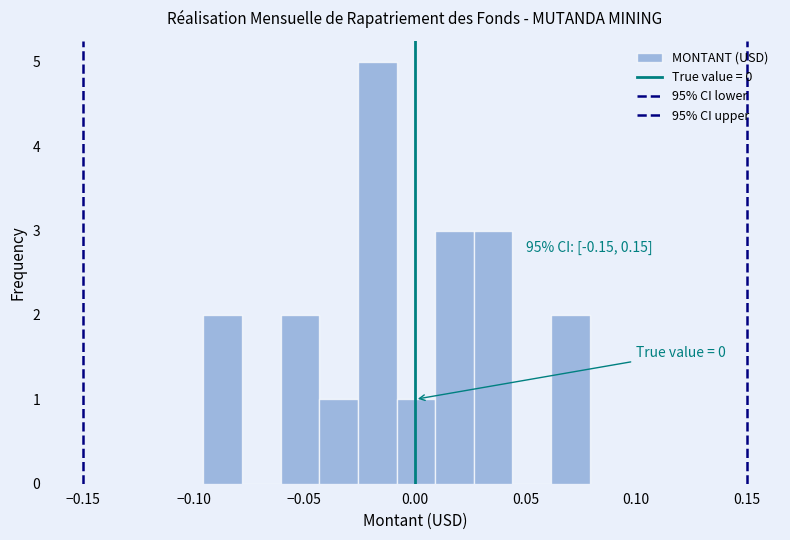

Read against the x-axis, roughly where is the centre of the tallest bar?

-0.015